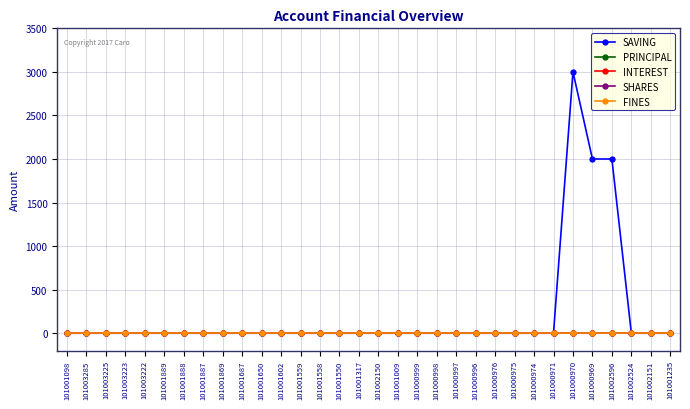

Does the chart display data point markers on the line(s)?

Yes